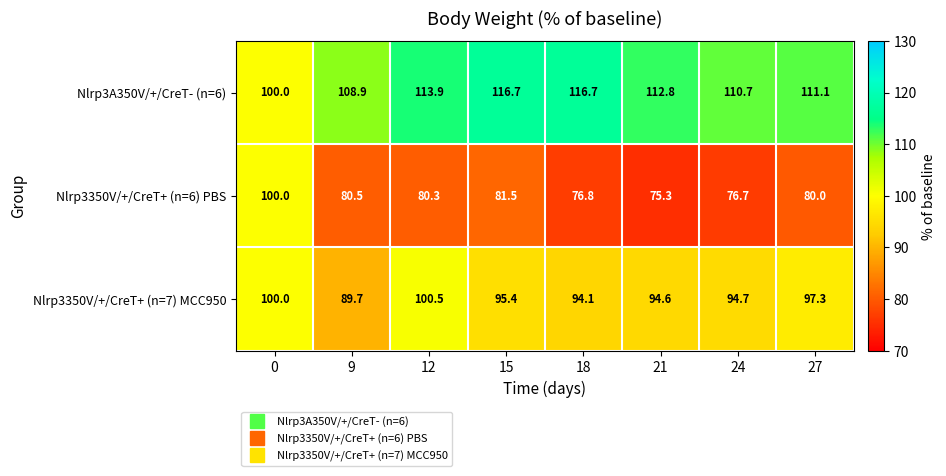

Reading left to right, transcribe all the data shown in this chart.

Nlrp3A350V/+/CreT- (n=6): 0=100.0	9=108.9	12=113.9	15=116.7	18=116.7	21=112.8	24=110.7	27=111.1
Nlrp3350V/+/CreT+ (n=6) PBS: 0=100.0	9=80.5	12=80.3	15=81.5	18=76.8	21=75.3	24=76.7	27=80.0
Nlrp3350V/+/CreT+ (n=7) MCC950: 0=100.0	9=89.7	12=100.5	15=95.4	18=94.1	21=94.6	24=94.7	27=97.3